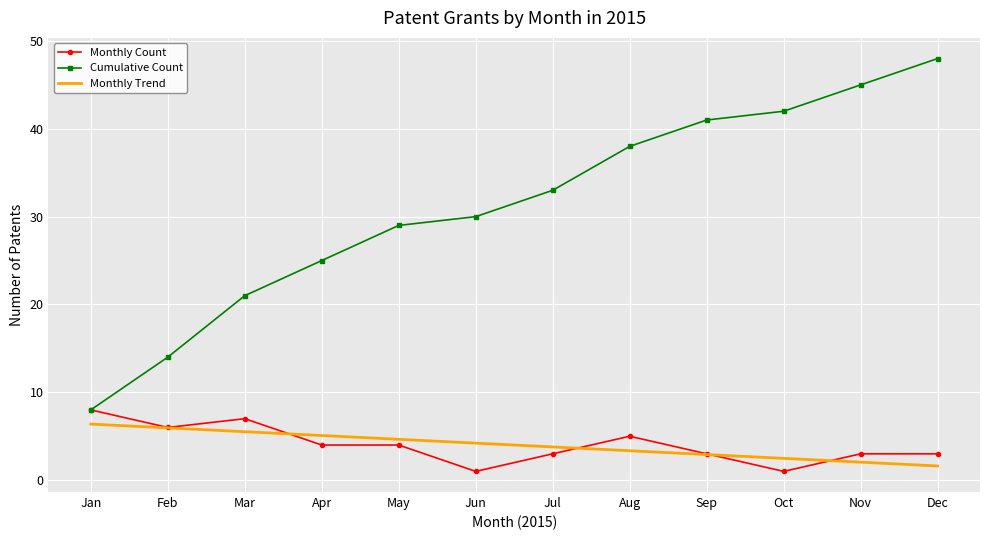

Which series has the largest range (max minus min)?

Cumulative Count